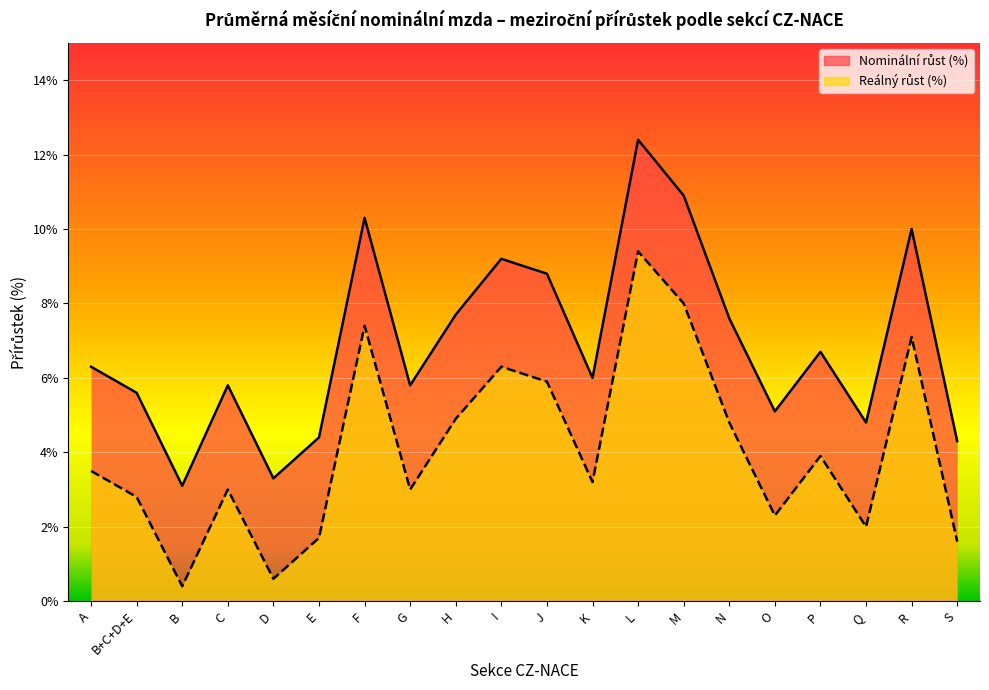

In Reálný růst (%), how many points are higher than both neighbors (excluding endpoints)?

6